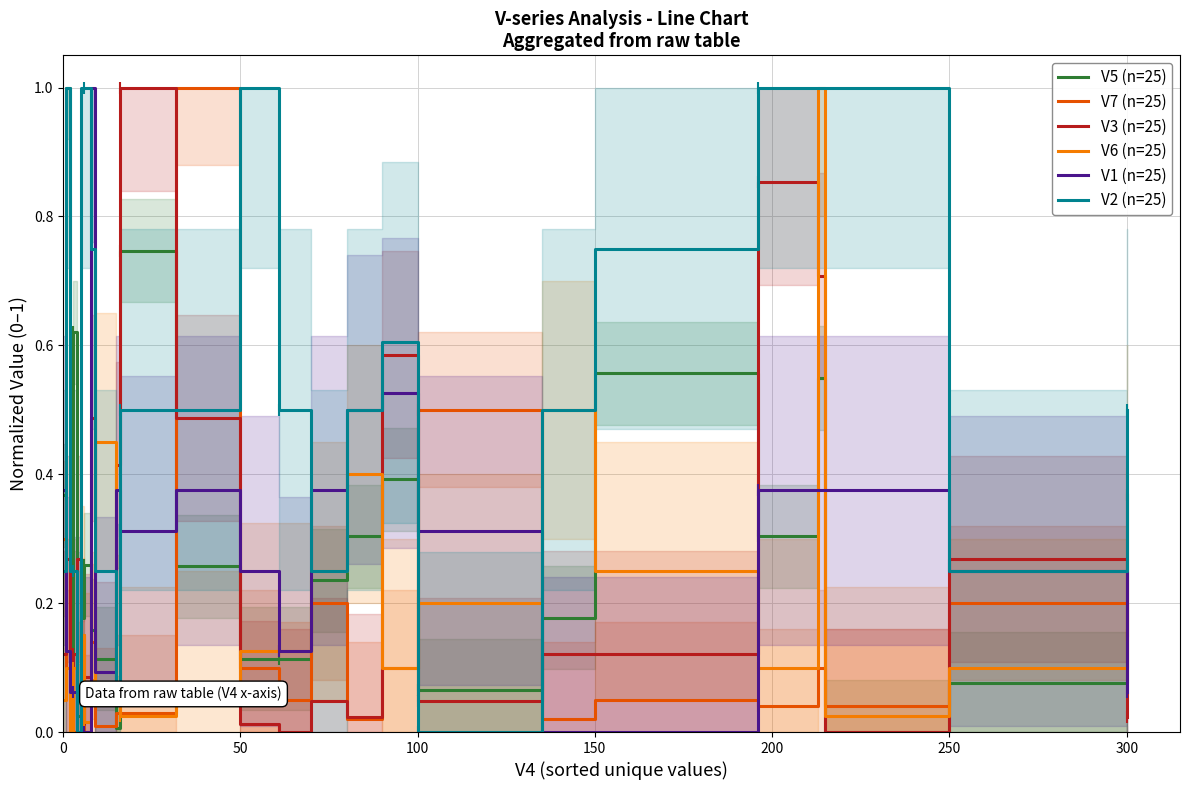

Reading left to right, transcribe all the data shown in this chart.

V5 (n=25): 0.4	1.0	0.1	0.6	0.0	0.2	0.3	0.2	0.1	0.0	0.7	0.3	0.1	0.1	0.2	0.3	0.4	0.1	0.2	0.6	0.3	0.5	0.0	0.1	0.4
V7 (n=25): 0.3	0.1	0.0	0.0	0.1	0.1	0.0	0.1	0.0	0.0	0.0	1.0	0.1	0.1	0.2	0.0	0.1	0.5	0.0	0.1	0.0	0.1	0.0	0.2	0.1
V3 (n=25): 0.1	0.3	0.0	0.1	0.3	0.0	0.1	0.5	0.1	0.4	1.0	0.5	0.0	0.0	0.0	0.0	0.6	0.0	0.1	0.1	0.9	0.7	0.0	0.3	0.0
V6 (n=25): 0.1	0.1	0.0	0.1	0.1	0.1	0.0	0.1	0.5	0.1	0.0	0.1	0.1	0.1	0.2	0.4	0.1	0.2	0.5	0.2	0.1	1.0	0.0	0.1	0.4
V1 (n=25): 0.4	0.1	0.1	0.1	0.1	0.0	0.0	1.0	0.1	0.4	0.3	0.4	0.2	0.1	0.4	0.5	0.5	0.3	0.0	0.0	0.4	0.4	0.4	0.2	0.1
V2 (n=25): 0.2	1.0	0.2	0.2	0.0	1.0	1.0	0.8	0.2	0.0	0.5	0.5	1.0	0.5	0.2	0.5	0.6	0.0	0.5	0.8	1.0	1.0	1.0	0.2	0.5